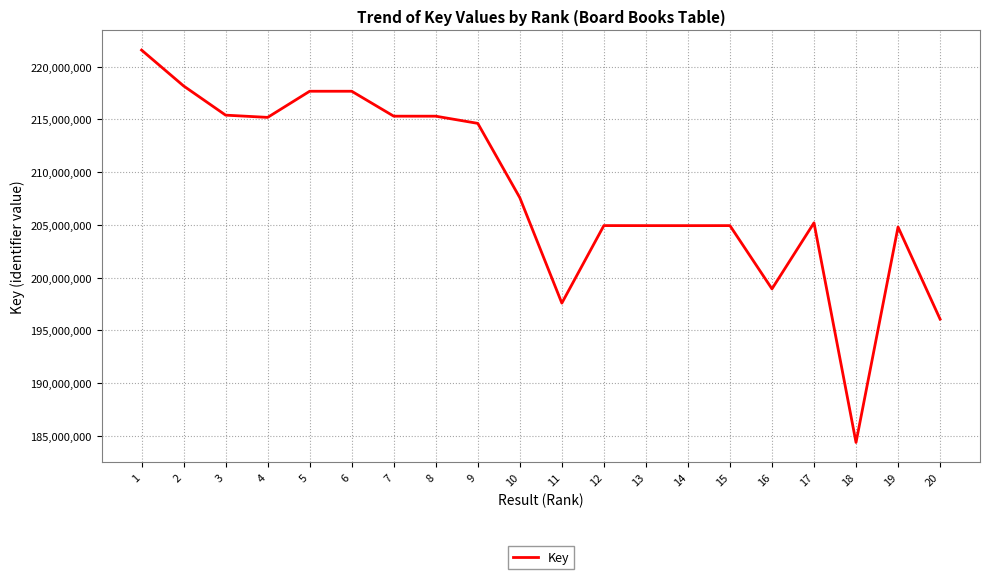

What is the smallest value displayed?

184379885